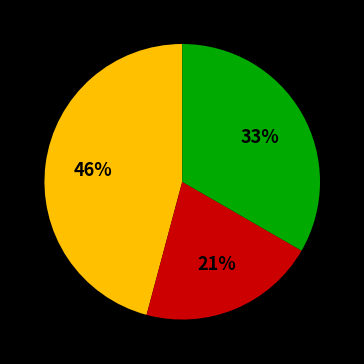

To the nearest percent, what is the average slice percentage?

33%